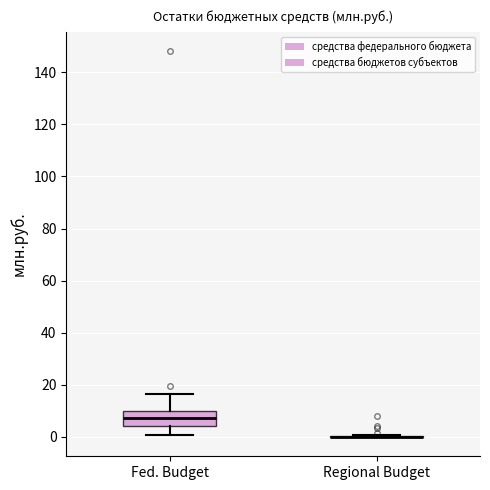

Reading left to right, transcribe this box plot: for each box, give where its median line is, the range the box spans, and where its two whiskers end, as read against the y-axis. The values are not printed on the chart, so give them approximately, as read against the axis.

Fed. Budget: median 8, box 4 to 10, whiskers 0 to 16
Regional Budget: box collapsed to a line at 0, whiskers 0 to 0